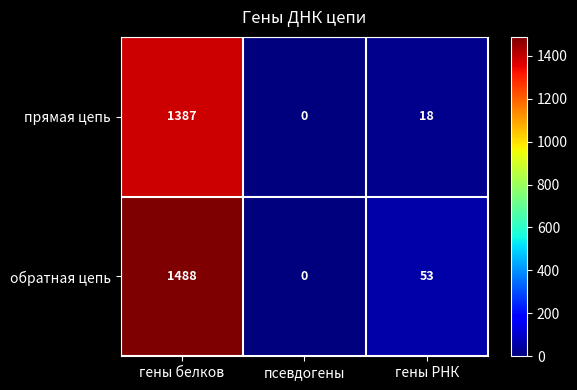

The обратная цепь series shows 0 at псевдогены. True or false?

True